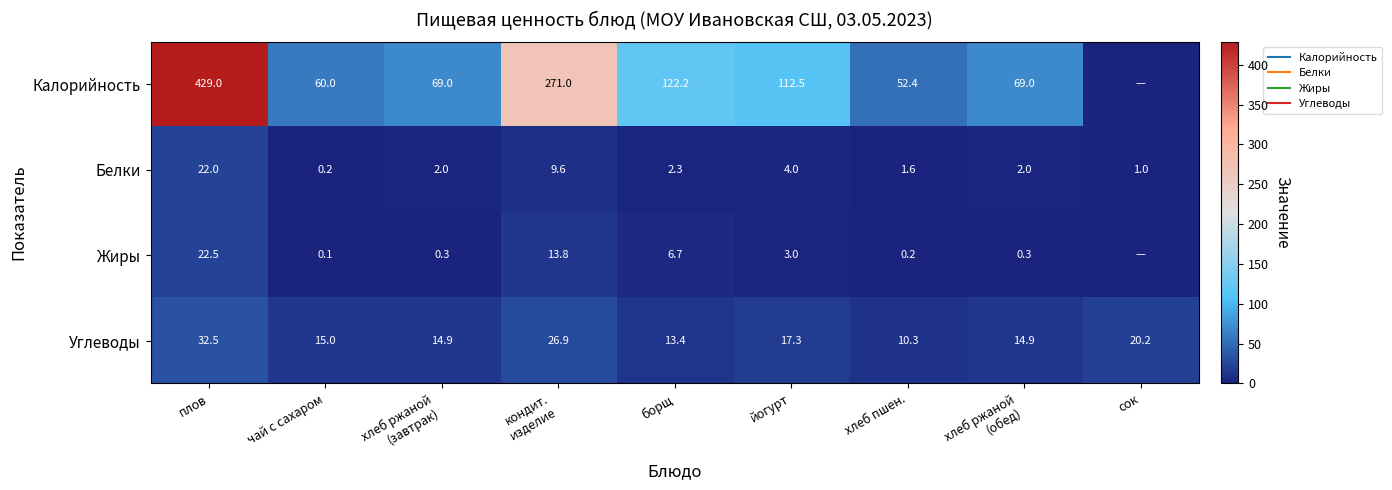

What is the sum of all Белки values?

44.7